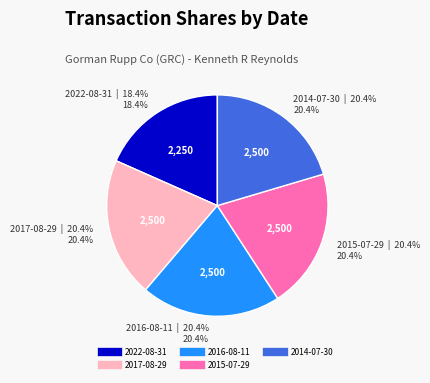

How many segments does this pie chart have?

5